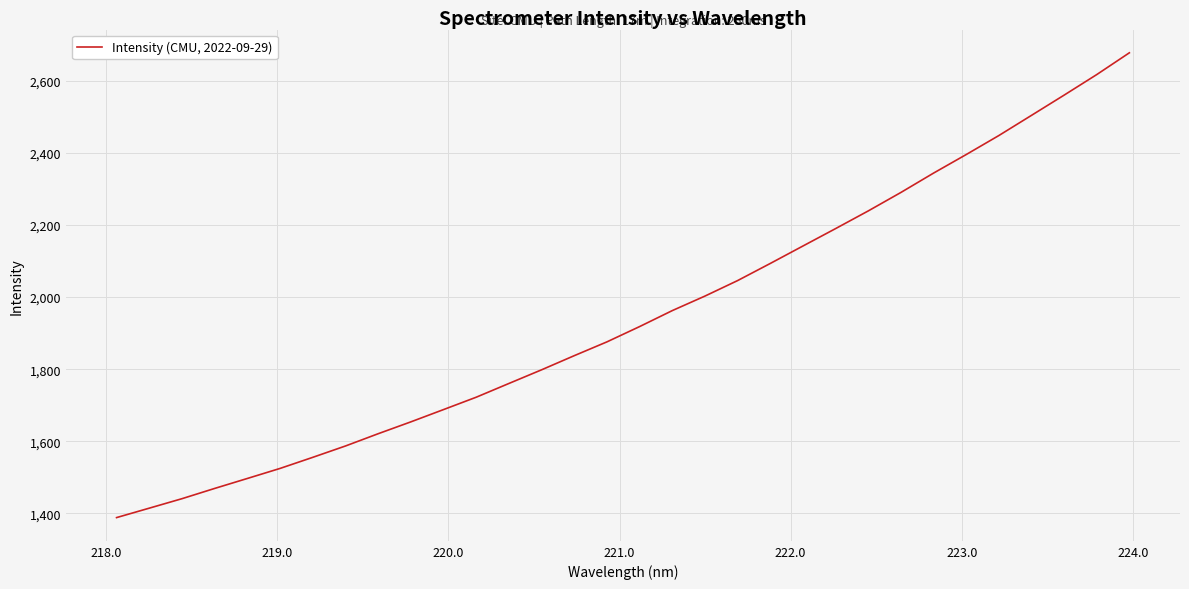

What is the minimum value shown in the chart?

1388.2